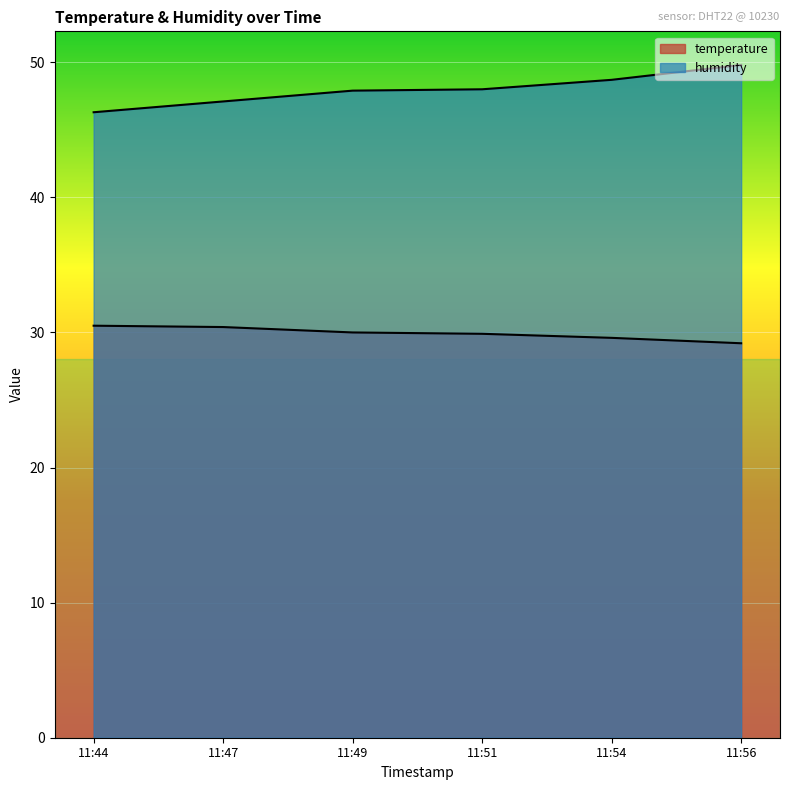

Which series has the largest total across all categories?

humidity